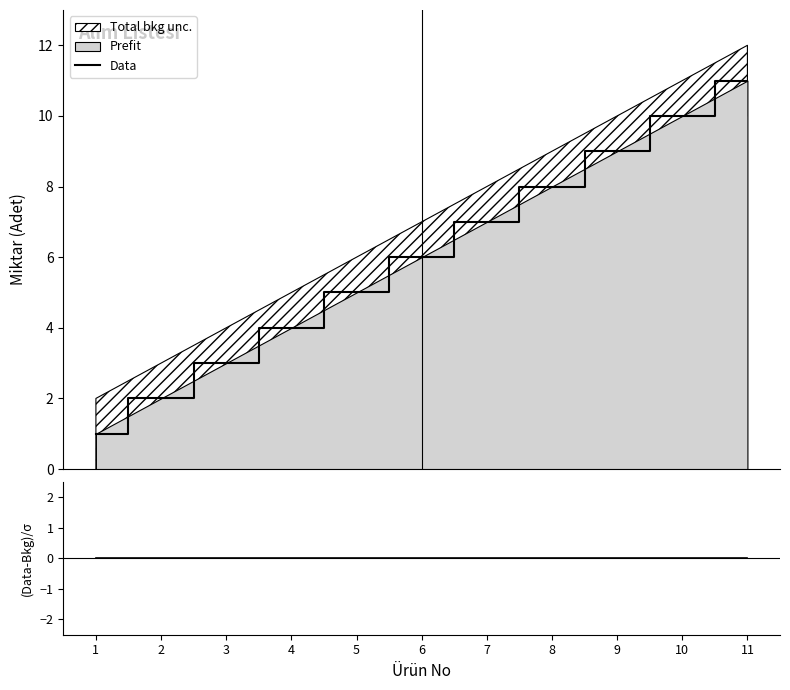

Reading left to right, transcribe all the data shown in this chart.

Data: 1=1	2=2	3=3	4=4	5=5	6=6	7=7	8=8	9=9	10=10	11=11
(Data-Bkg)/σ: 1=0	2=0	3=0	4=0	5=0	6=0	7=0	8=0	9=0	10=0	11=0